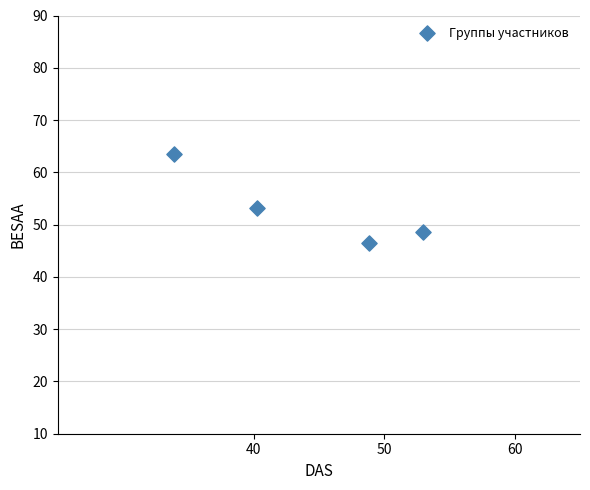

What Y value in the scatter plot is closest to 55?

53.2